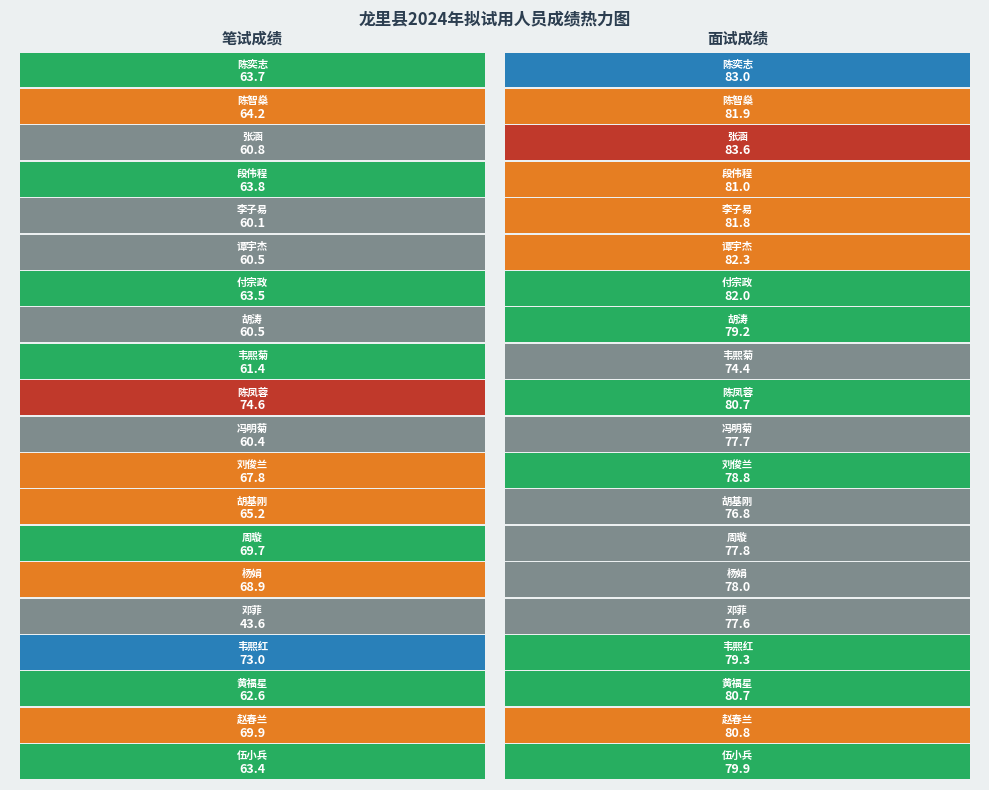

What is the smallest value displayed?

43.6